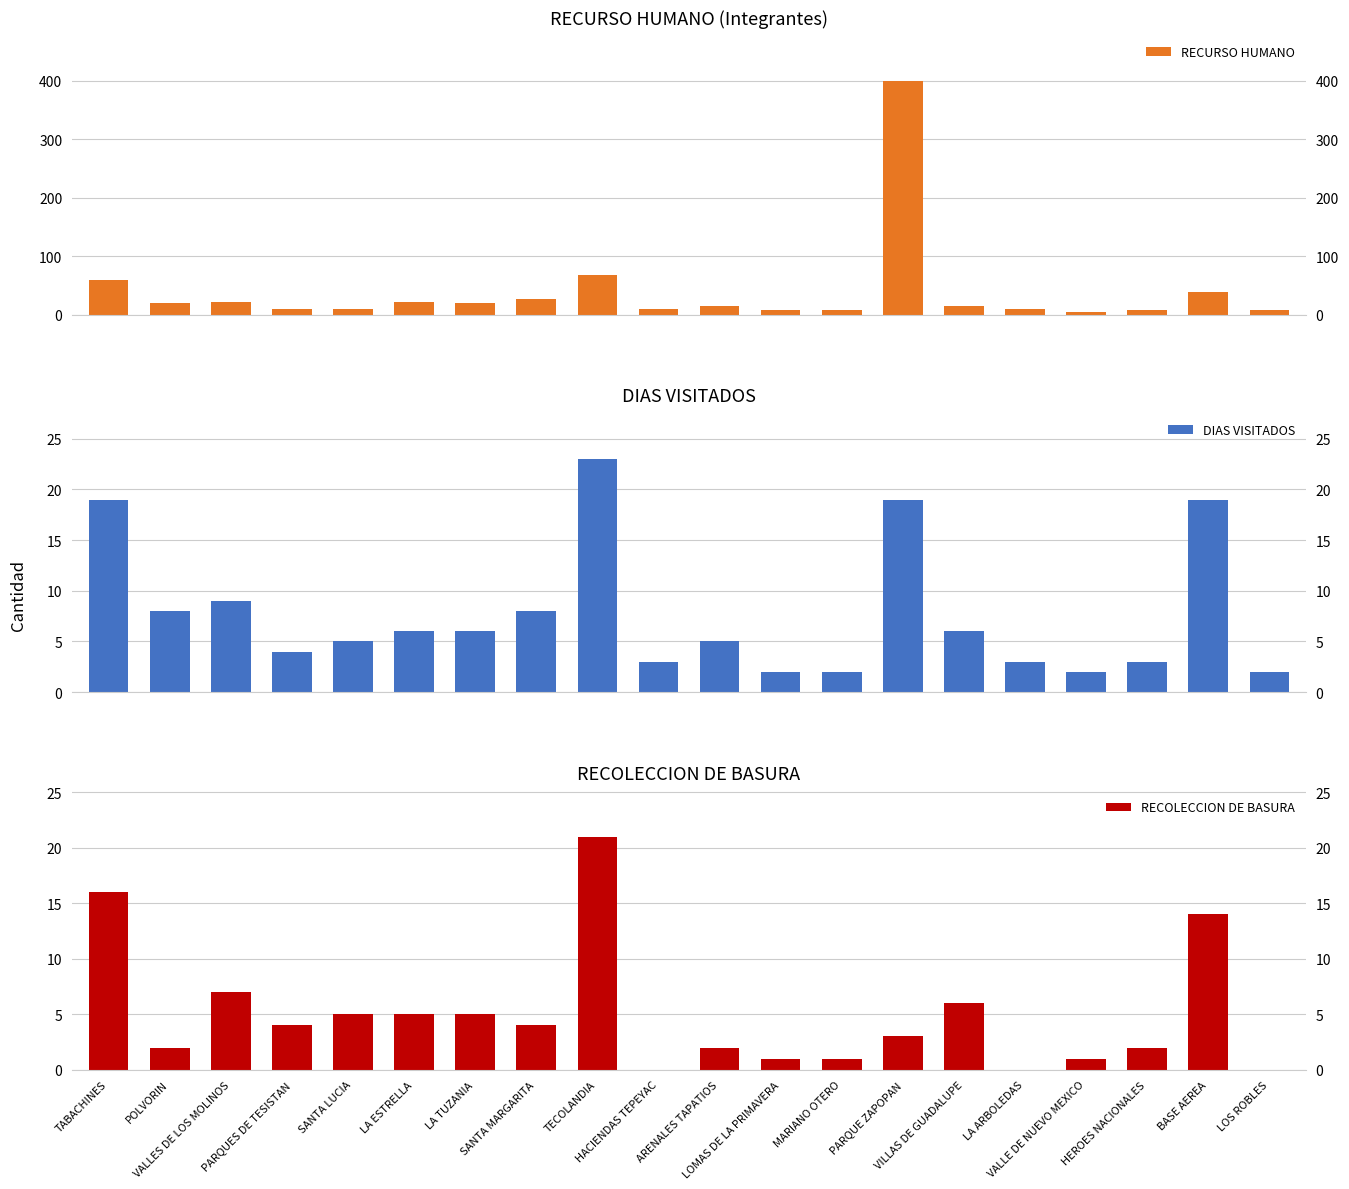

What is the difference between the highest and lowest values at LOS ROBLES?

7